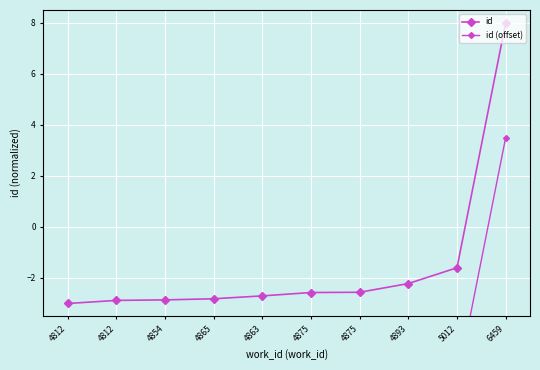

Between 4863 and 5012, which series saw the biggest shift?

id (offset)